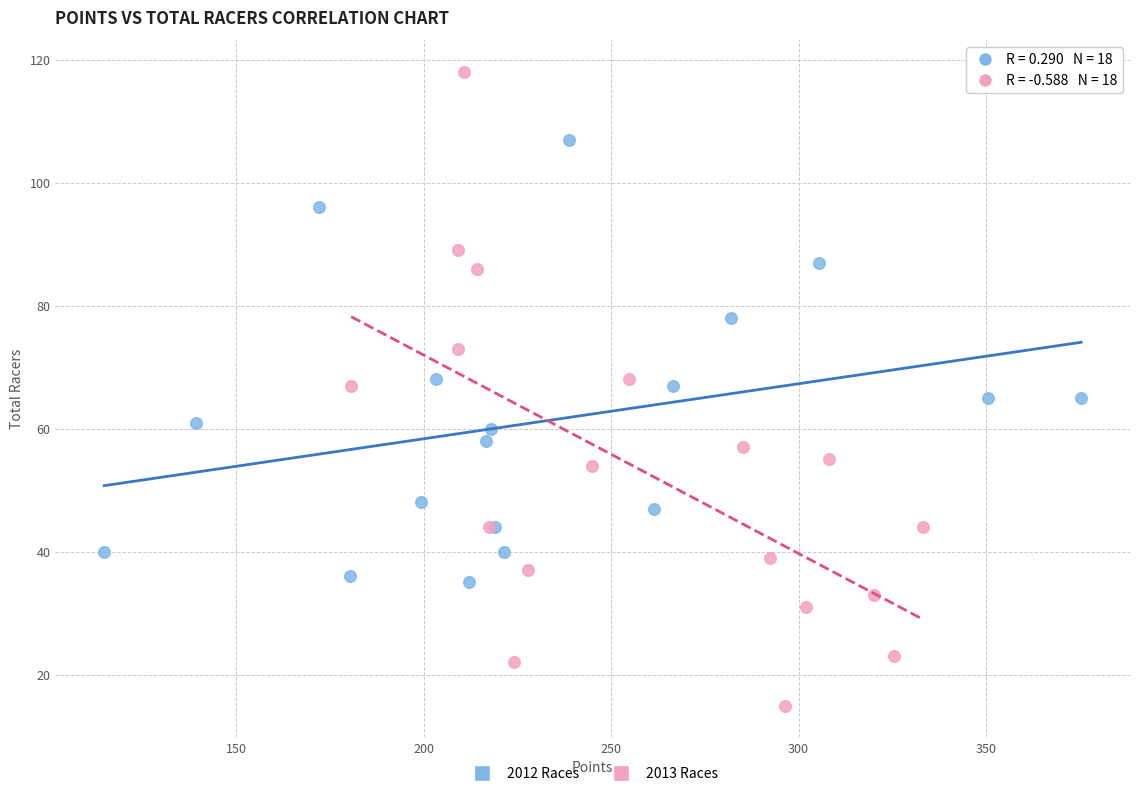

Which series contains the highest Y value?

2013 Races